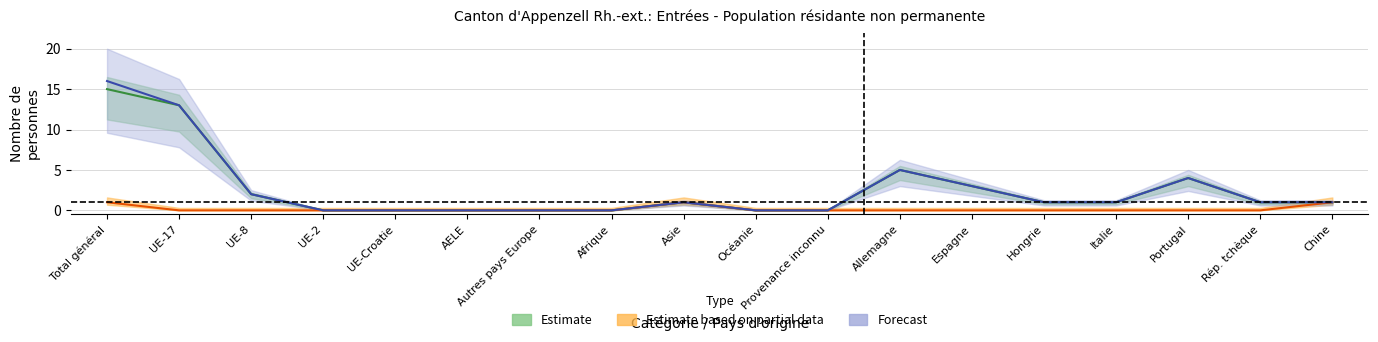

What is the sum of the Total résidants non permanents (Total) values at Océanie and Hongrie?

1